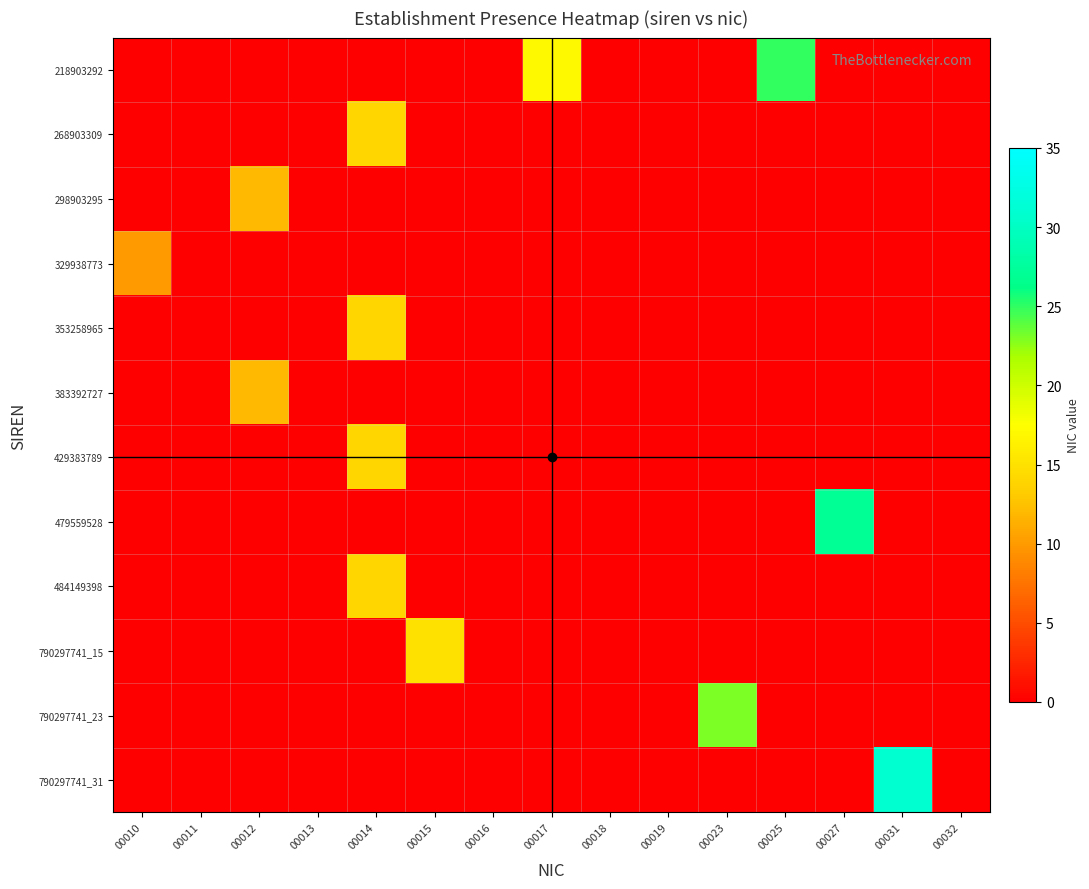

Between 00010 and 00014, which is larger?

00010